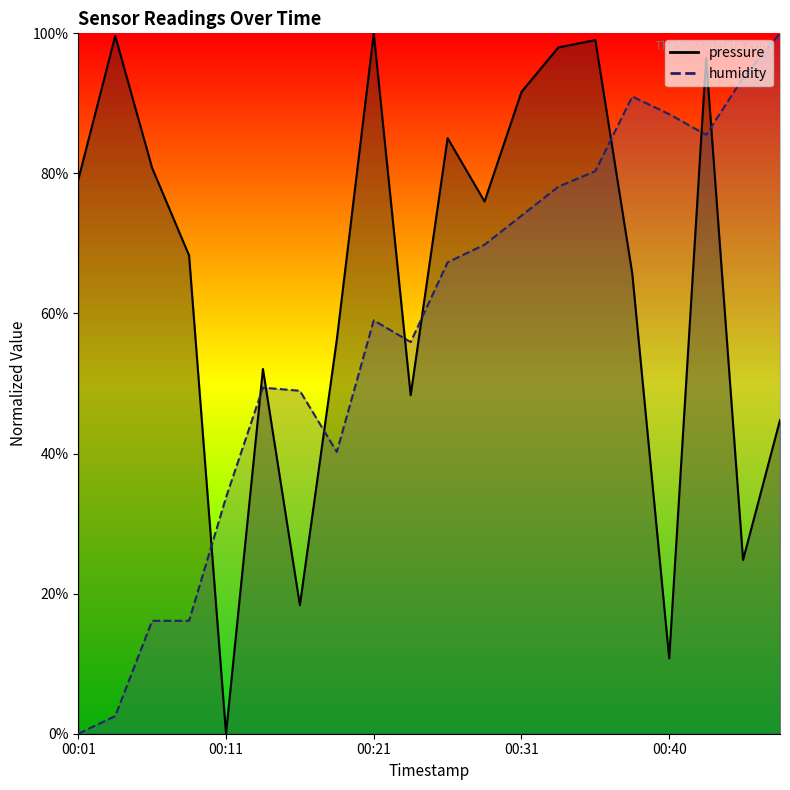

True or false: pressure has more than 2 interior local peaks.

True